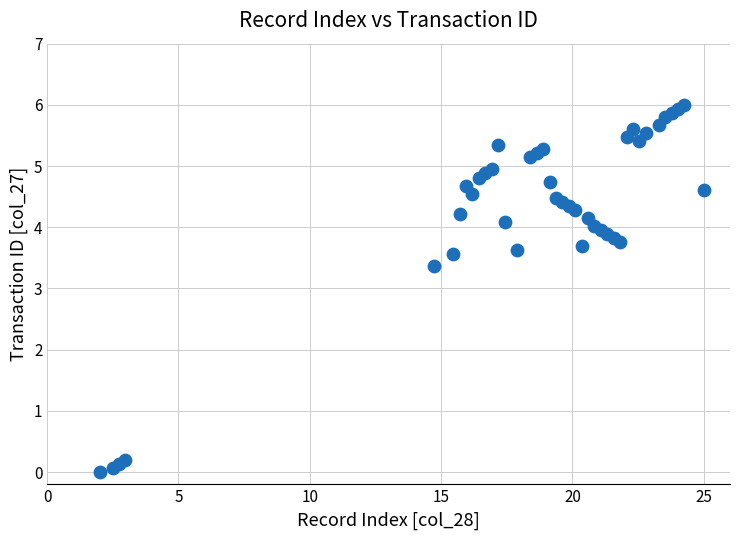

What Y value in the scatter plot is closest to 3?

3.4